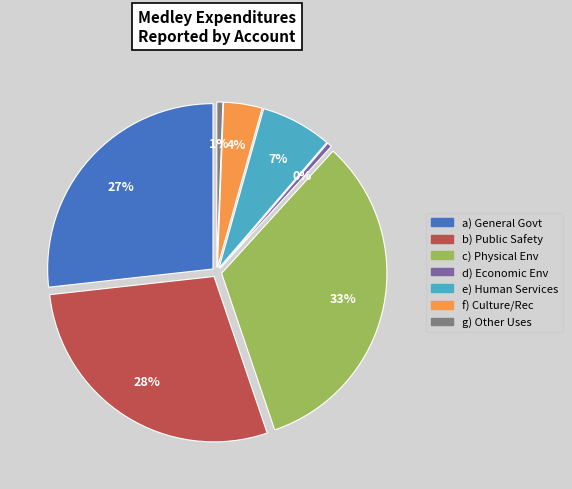

Rank the categories by value from lowest to highest.

Economic Environment, Other Uses, Culture / Recreation, Human Services, General Government Services, Public Safety, Physical Environment